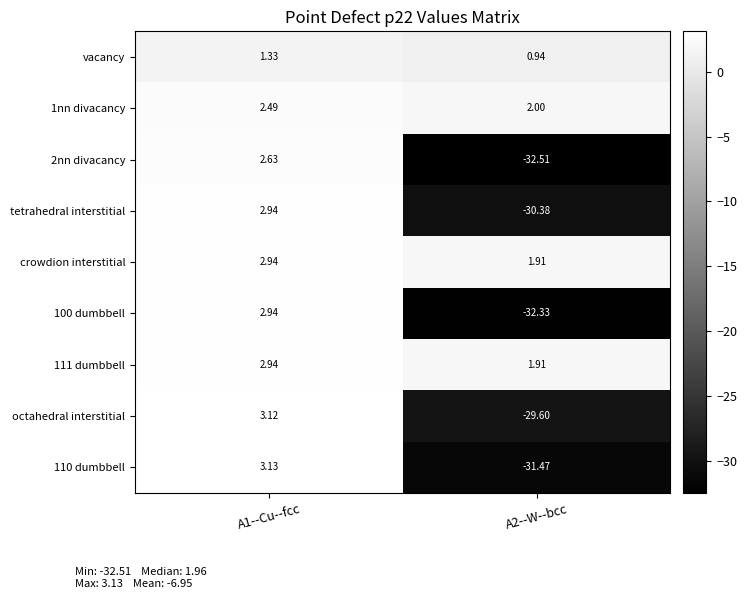

Is the value of 2nn divacancy at A1--Cu--fcc greater than the value of 111 dumbbell at A1--Cu--fcc?

No